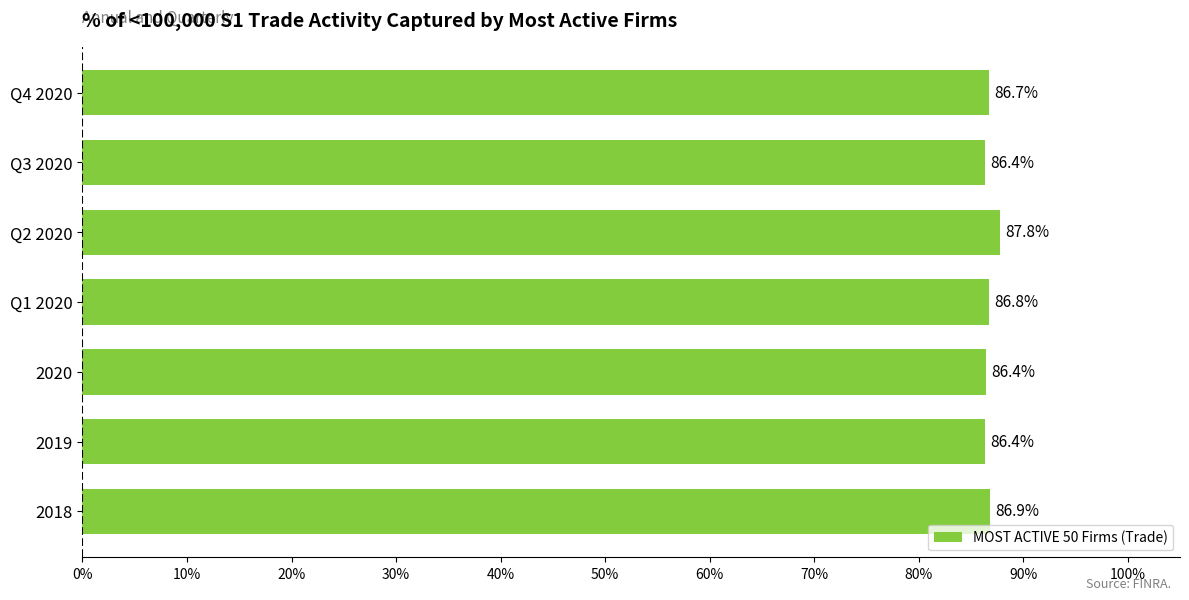

Are the bars horizontal?

Yes